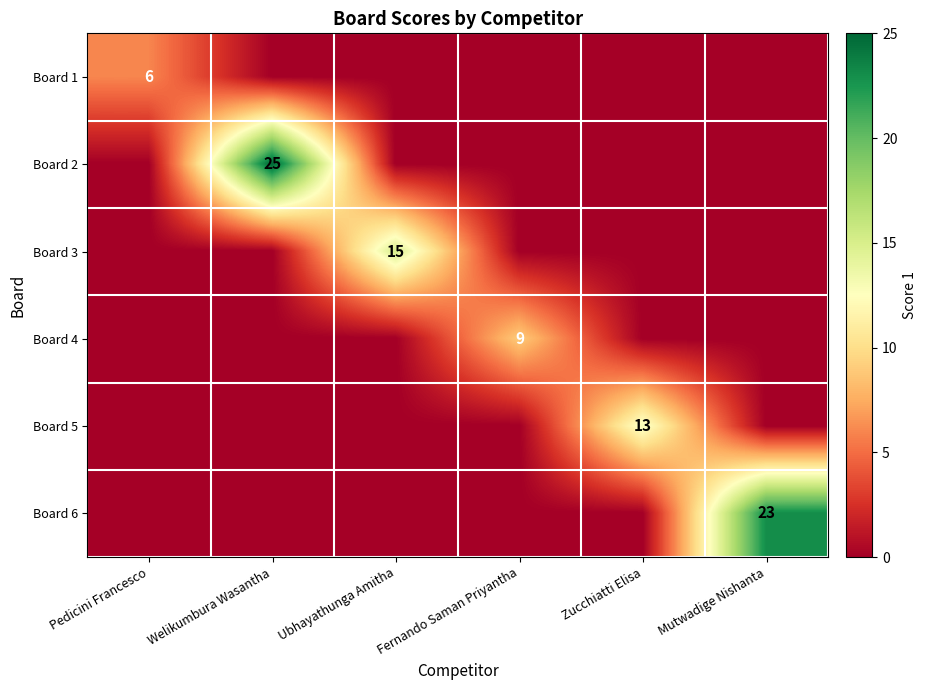

The value of Board 6 at Mutwadige Nishanta is 23. True or false?

True